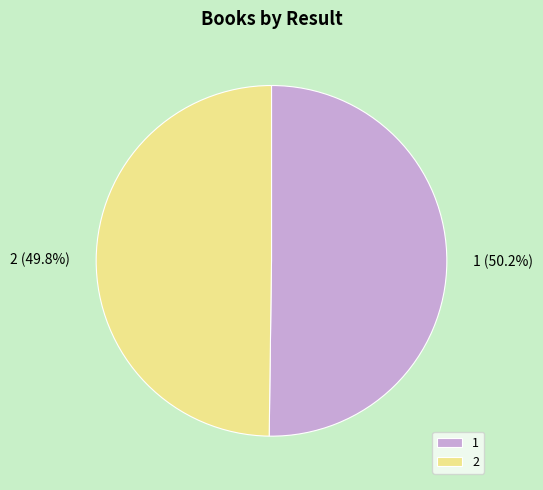

What percentage do 1 and 2 together represent?

100.0%